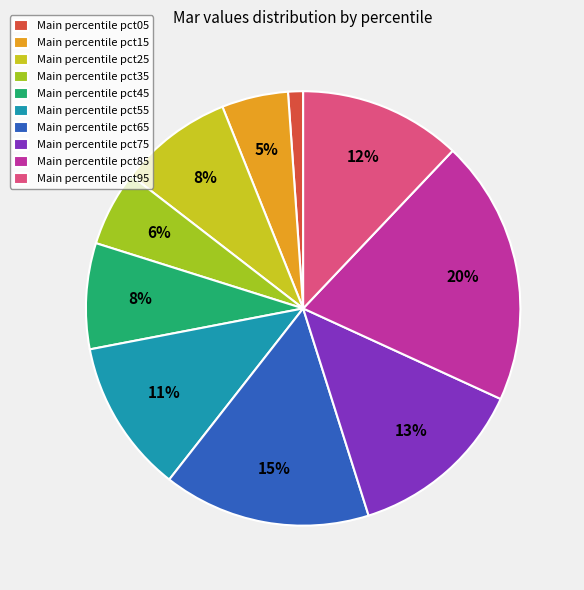

How many segments does this pie chart have?

10